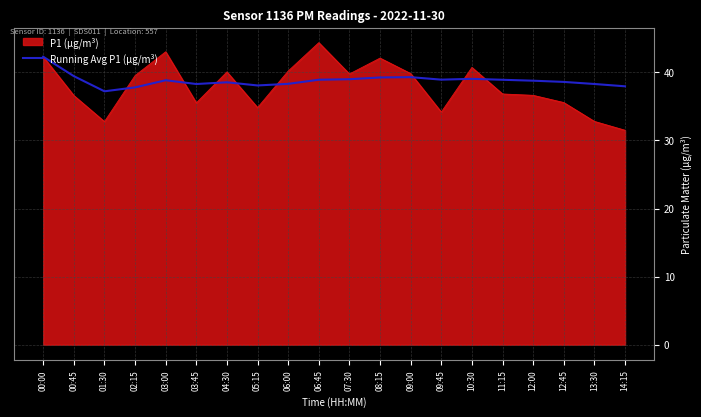

What position from the left is 00:45?

2